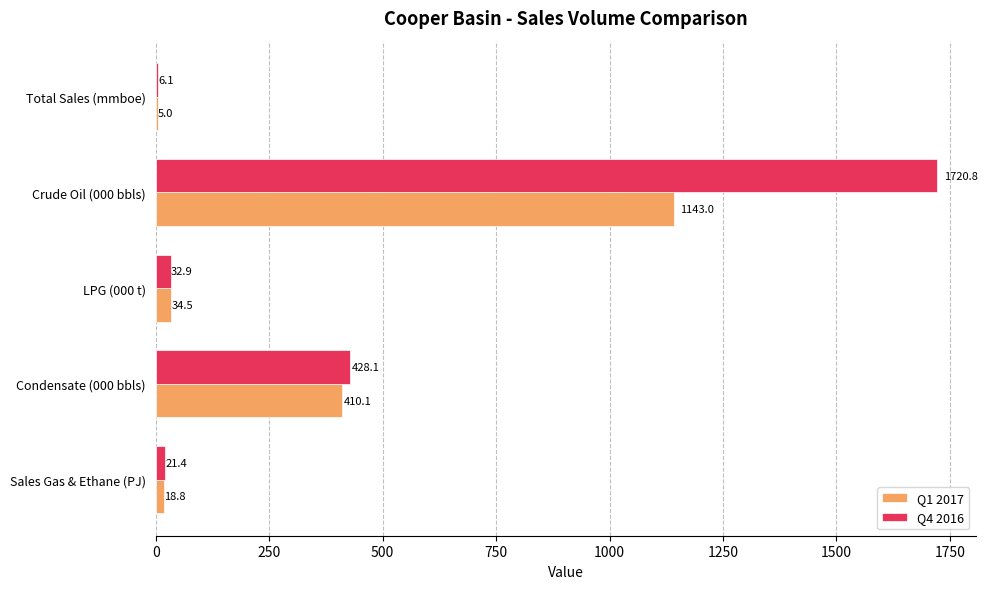

What are all the series names shown in the legend?

Q1 2017, Q4 2016